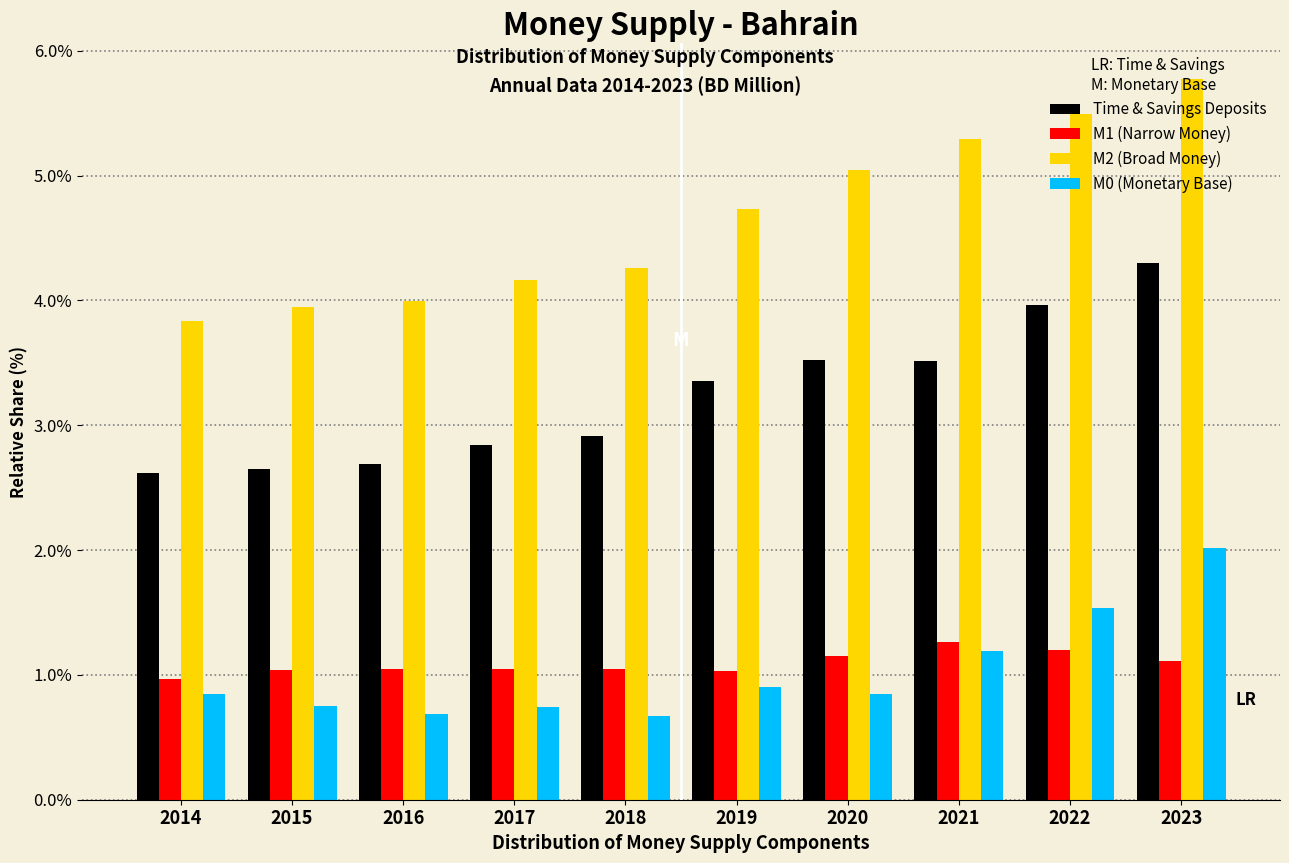

What is the difference between the highest and lowest values at 2015?

3.2